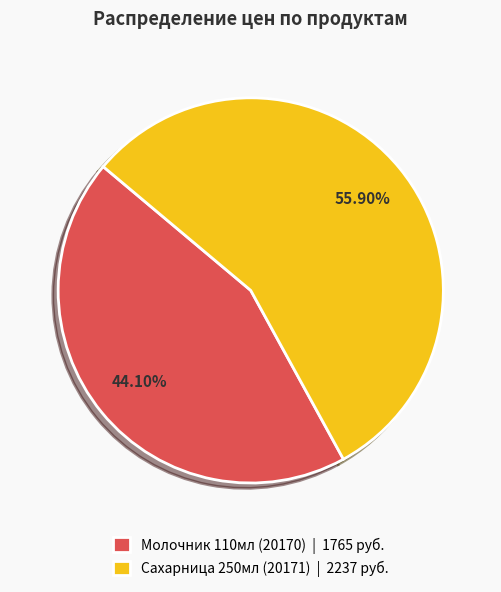

Which slice is the largest?

Сахарница 250мл (20171)